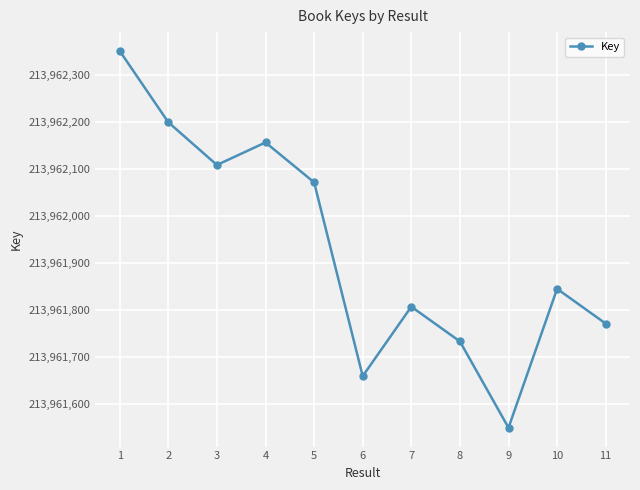

What is the change in value from 5 to 9?

-523